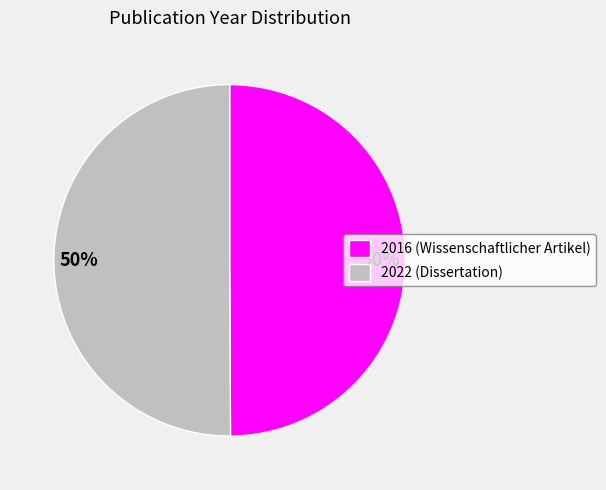

To the nearest percent, what is the average slice percentage?

50%